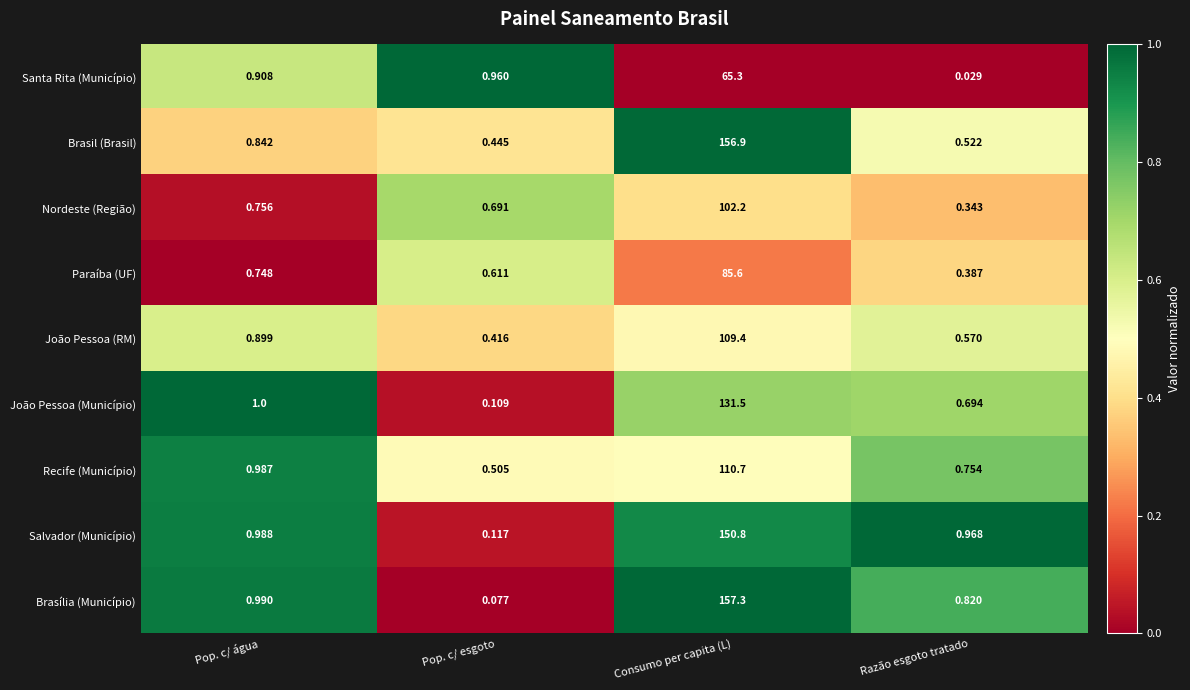

What is the maximum value shown in the chart?

157.3